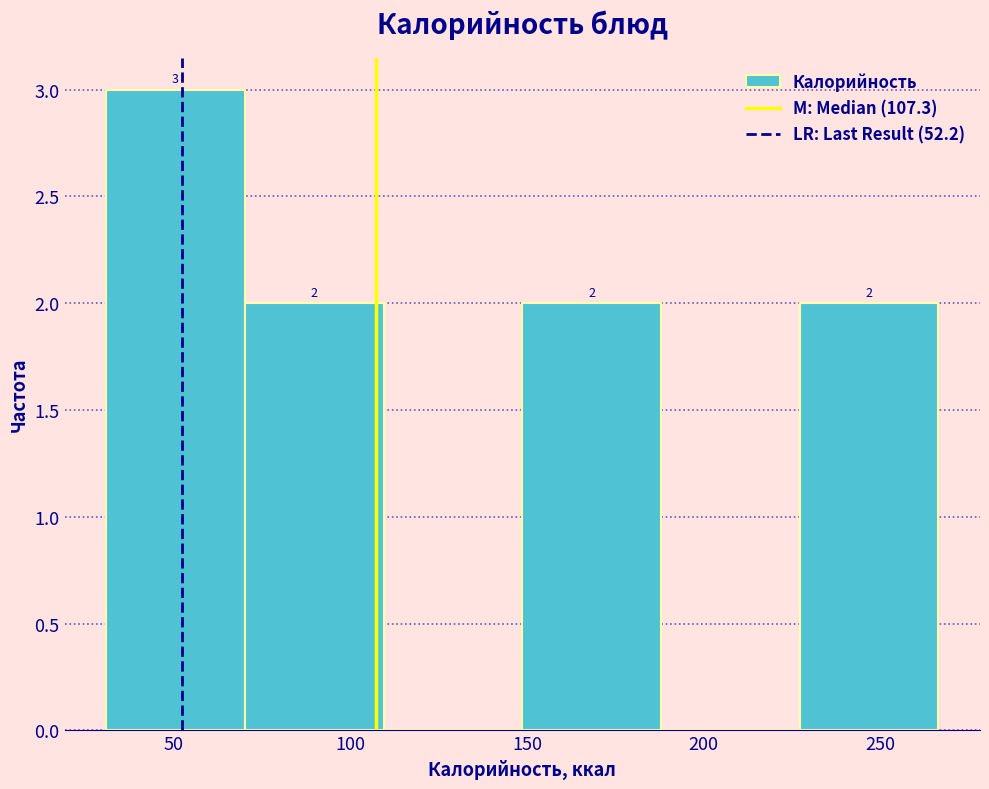

Which range on the x-axis has the tallest bar?

30 to 70